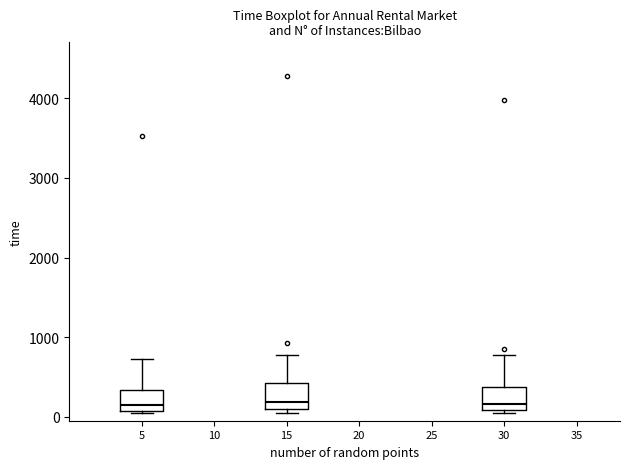

Where does the median line of the box at x = 30 sit on the y-axis? The values are not printed on the chart, so give them approximately, as read against the axis.

200